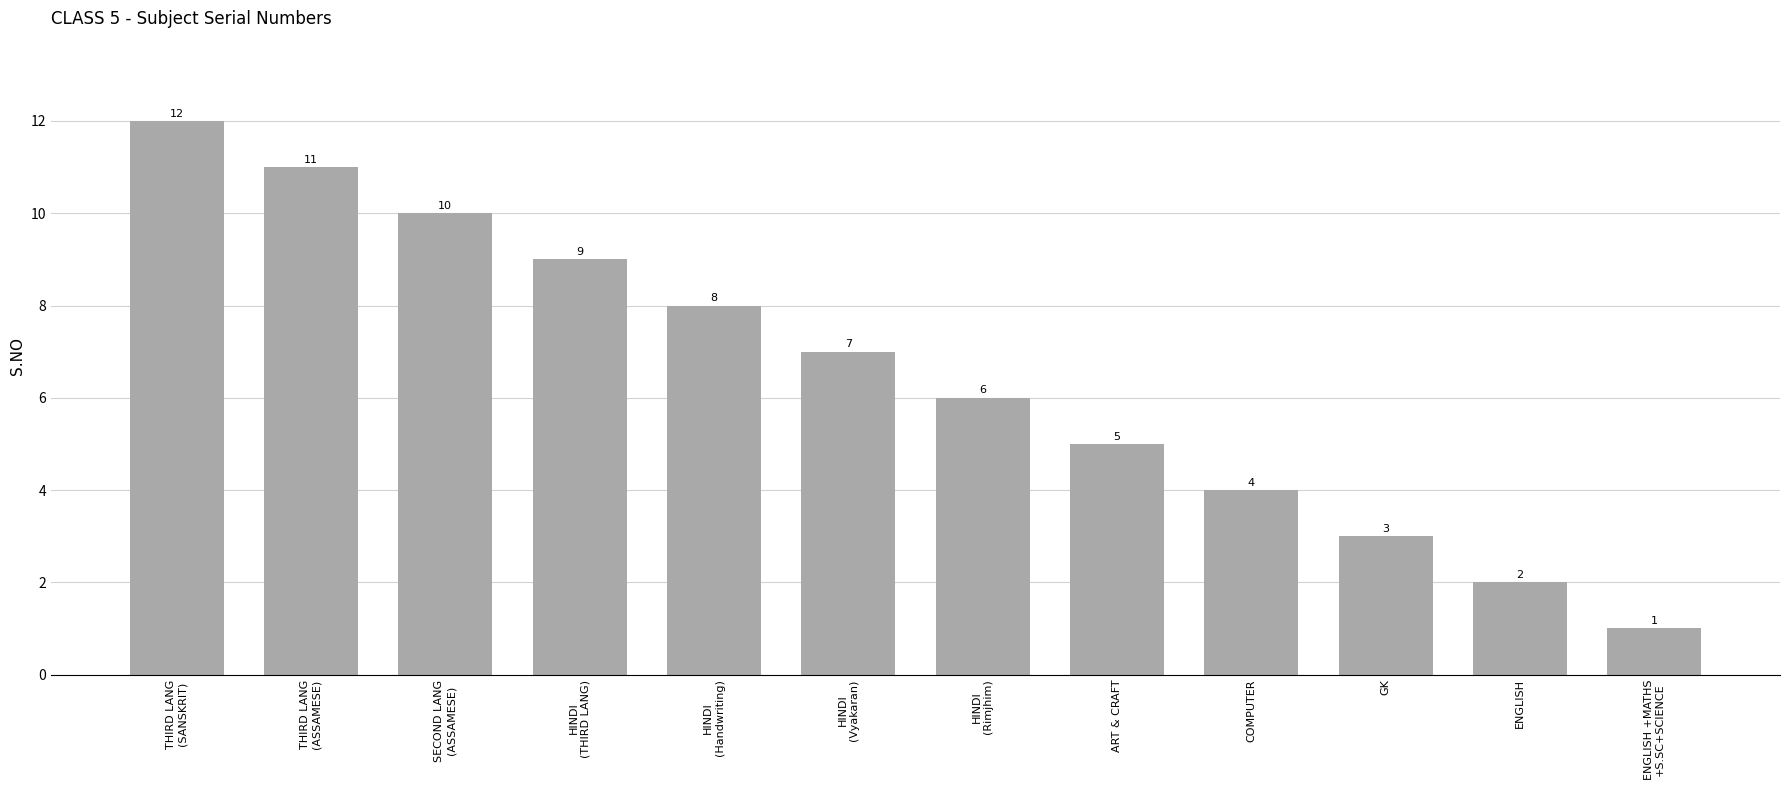

What is the difference between the values at ENGLISH and ENGLISH +MATHS
+S.SC+SCIENCE?

1